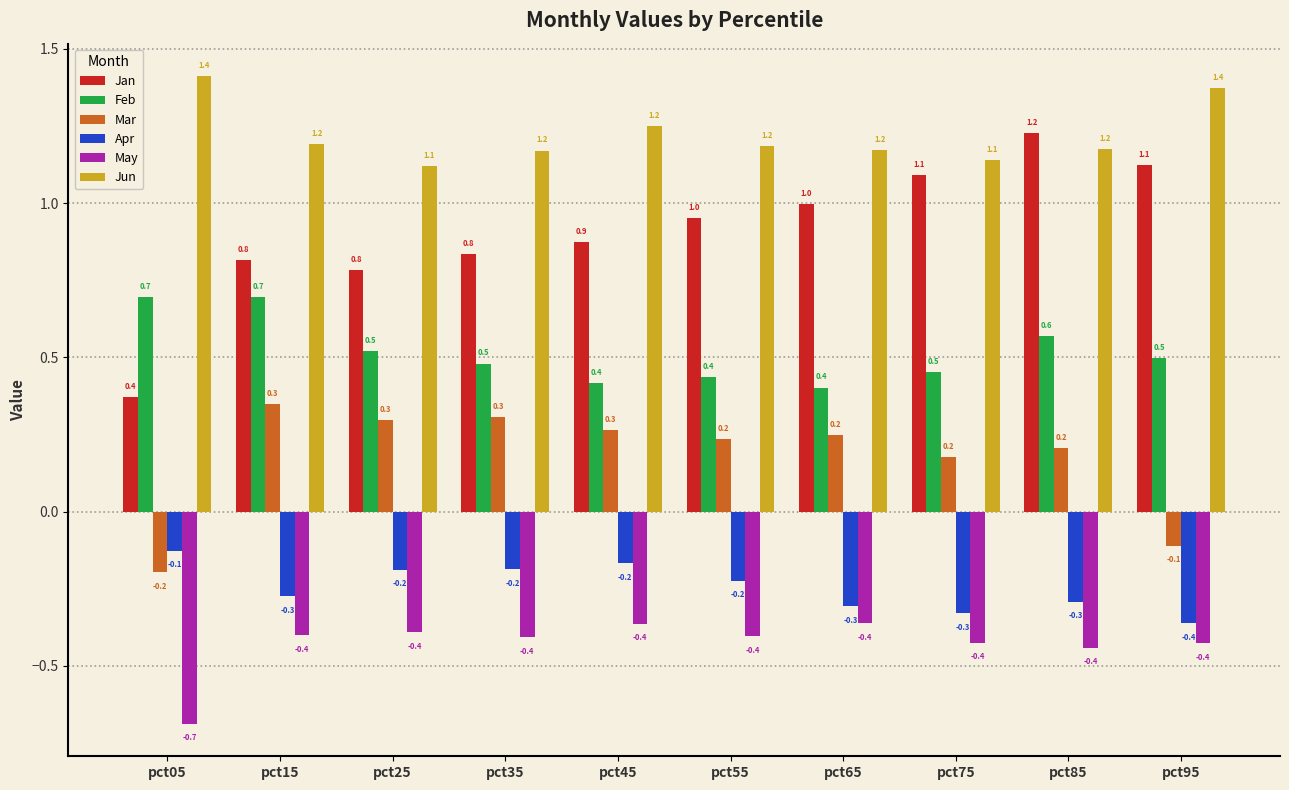

What is the value of the Jun bar at the 5th from the left?

1.2